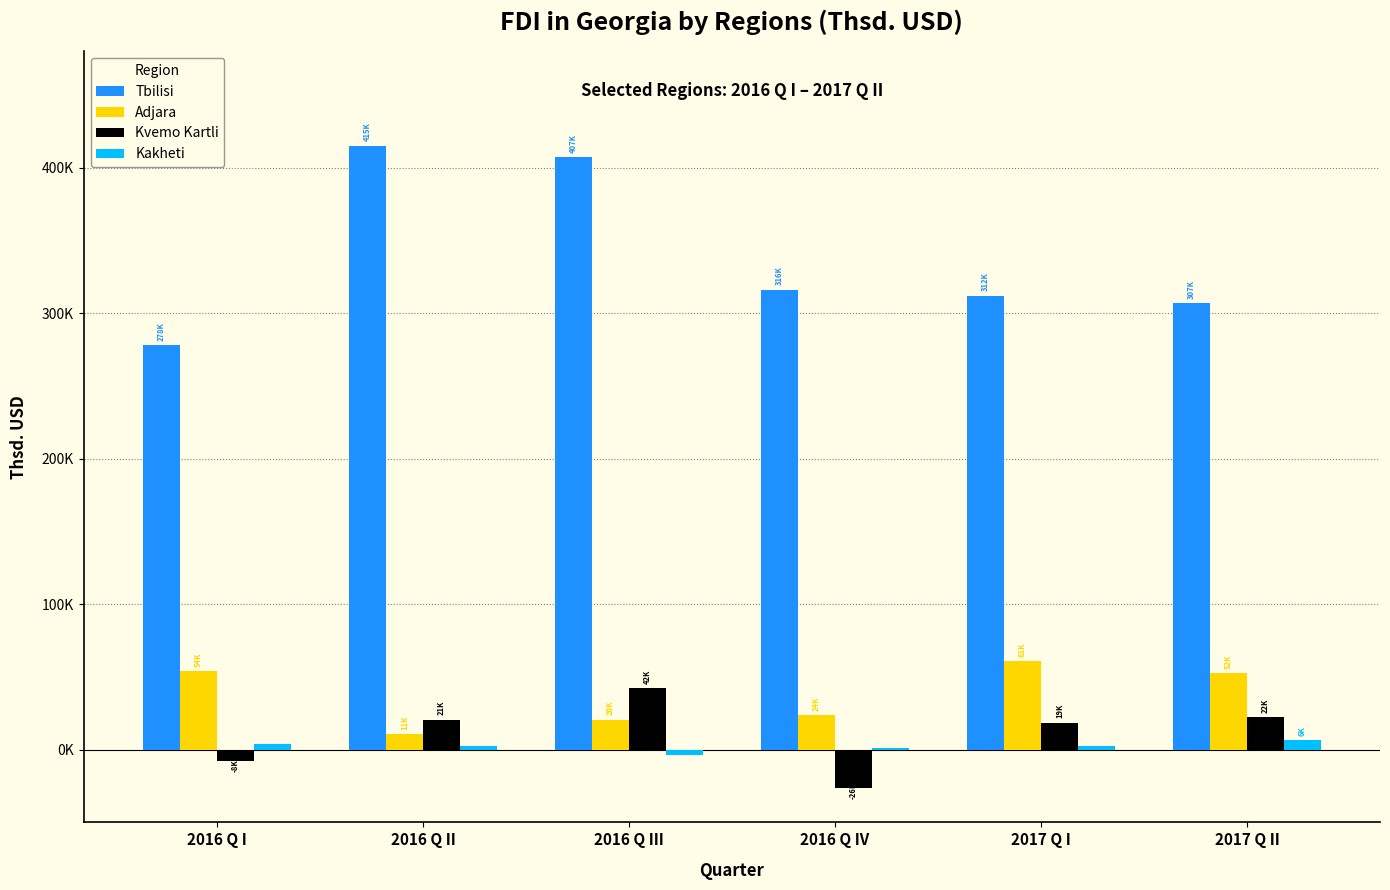

Does the chart contain stacked bars?

No